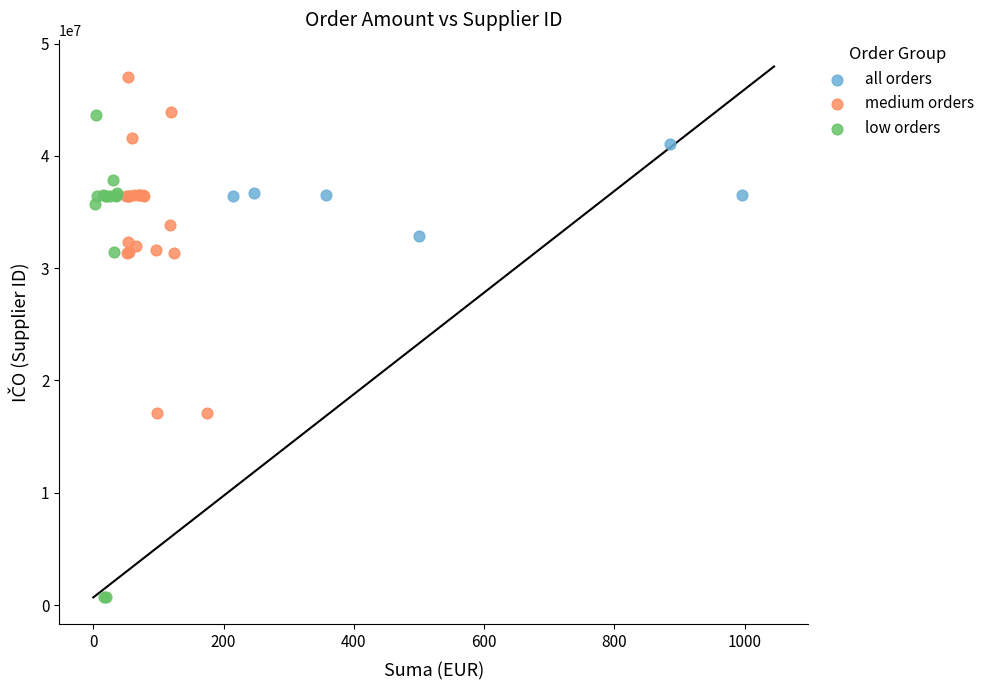

Which series has the widest spread of Y values?

low orders